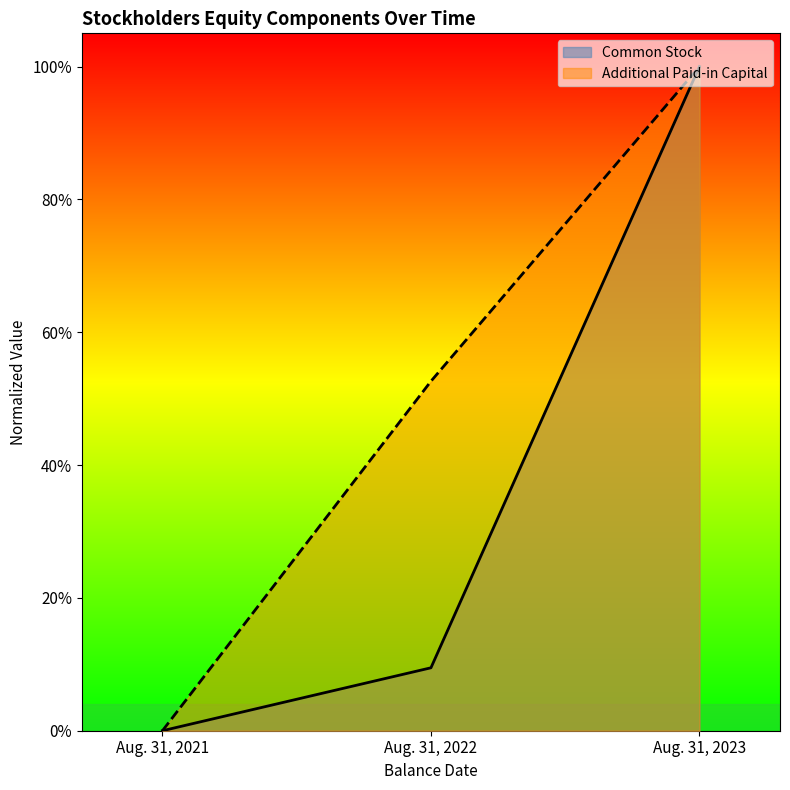

The value of Additional Paid-in Capital at Aug. 31, 2021 is 0.4. True or false?

False